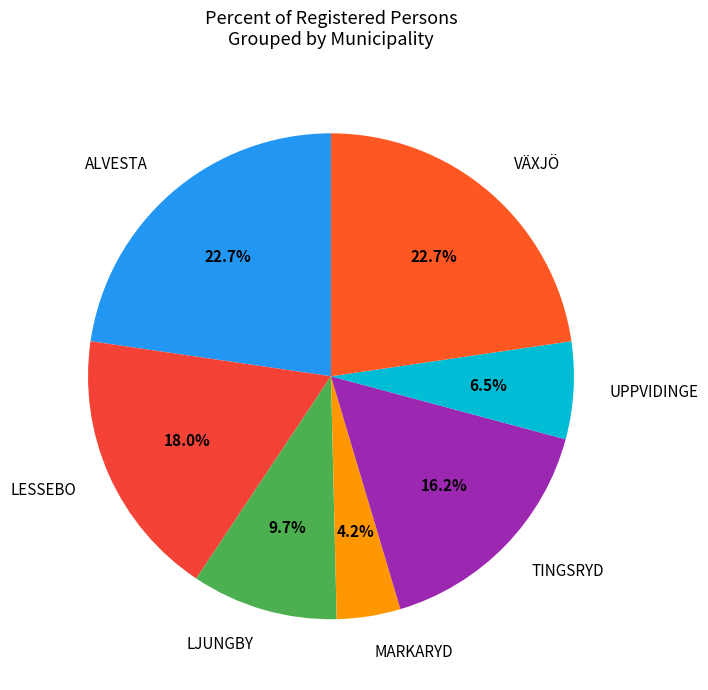

What percentage is the LESSEBO slice, to the nearest percent?

18%